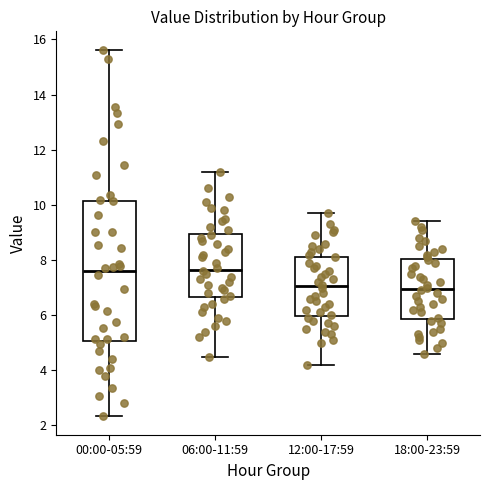

Comparing the boxes themselves (not the whiskers), which one is the tallest?

00:00-05:59